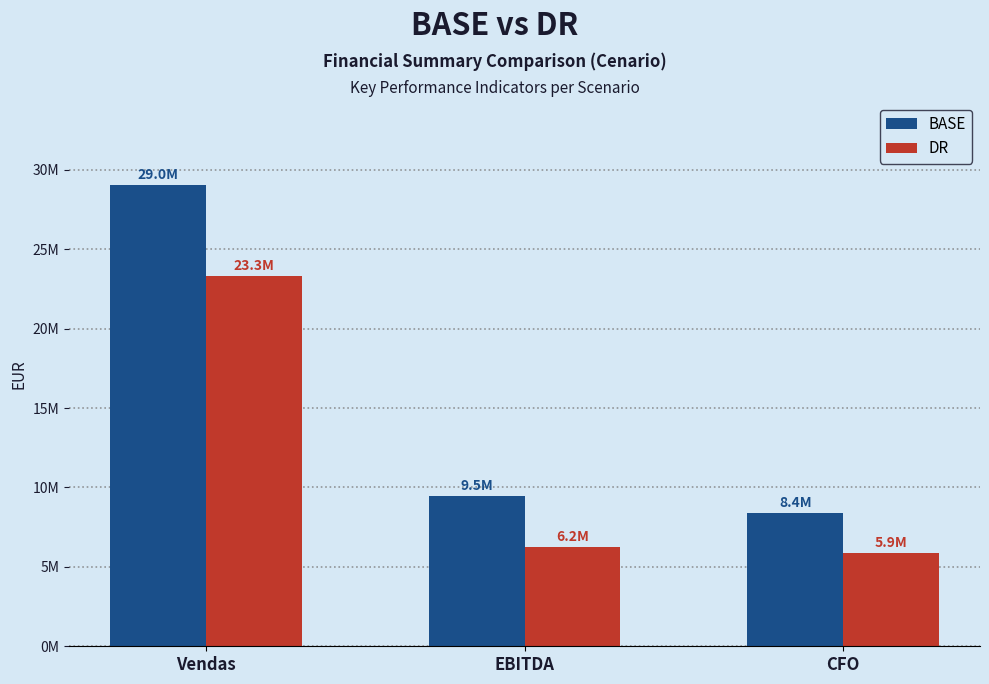

At which label does DR first exceed 6242000?

Vendas